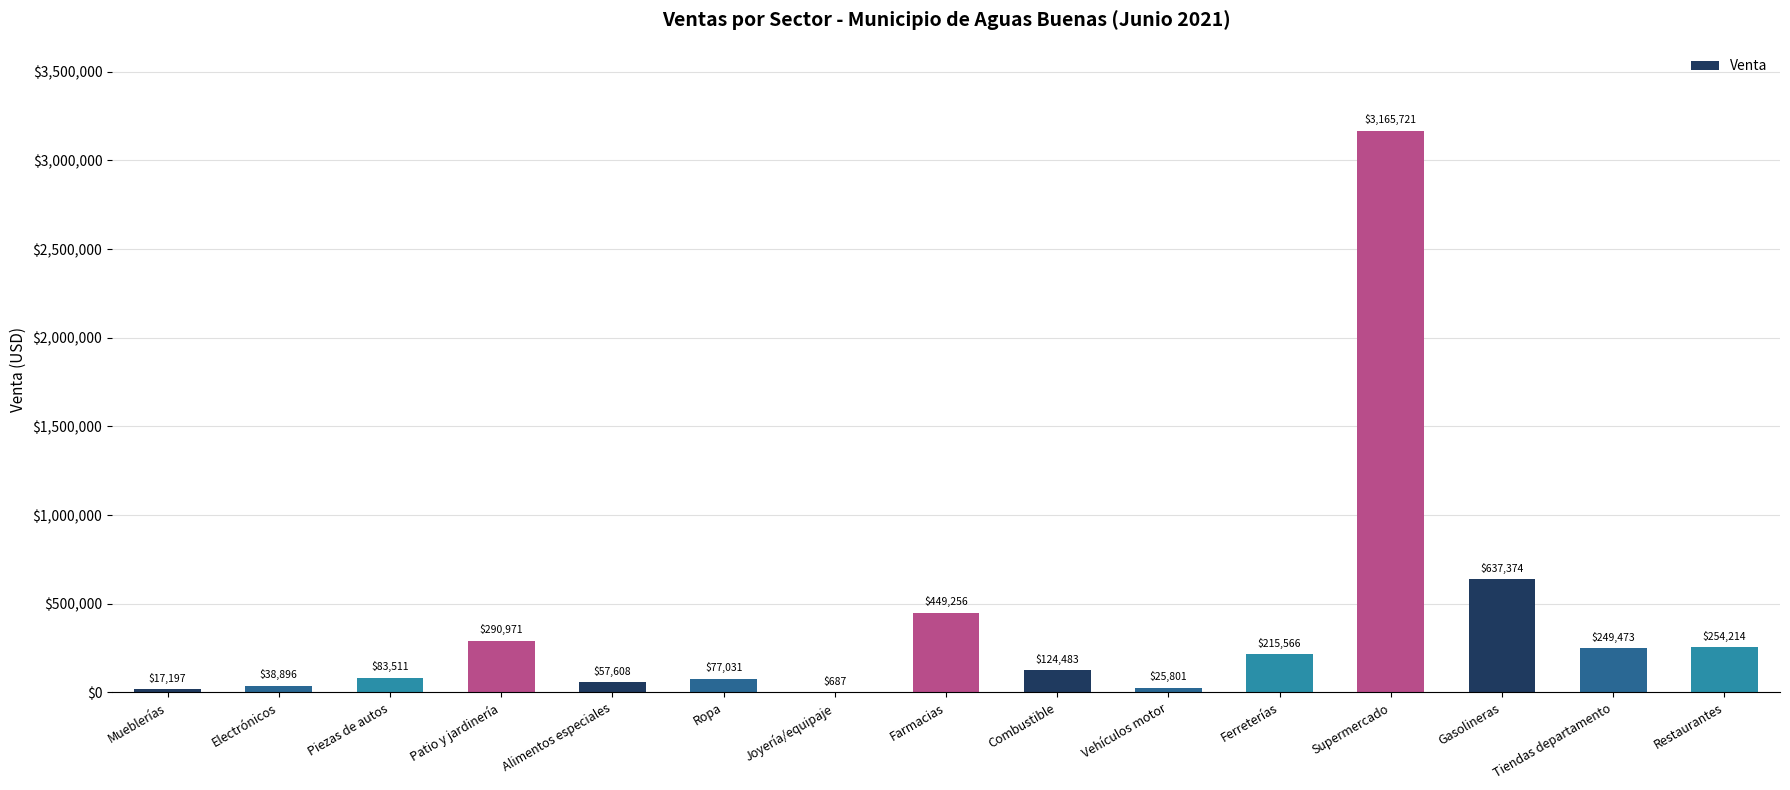

Is it true that the value at Ropa is 77030.7?

True